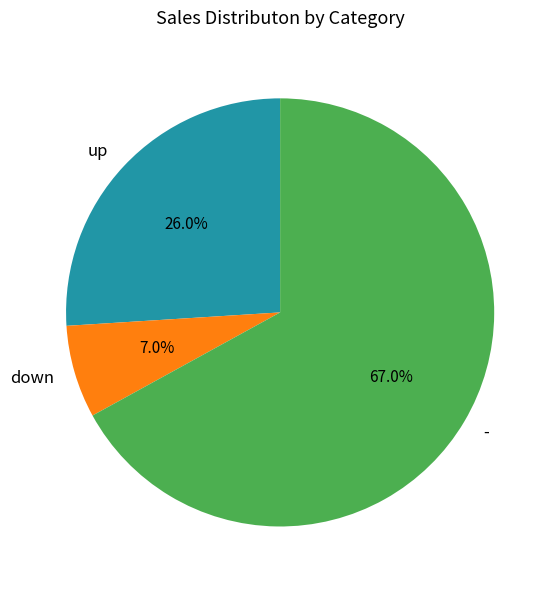

To the nearest percent, what is the difference between the - and down slice percentages?

60%